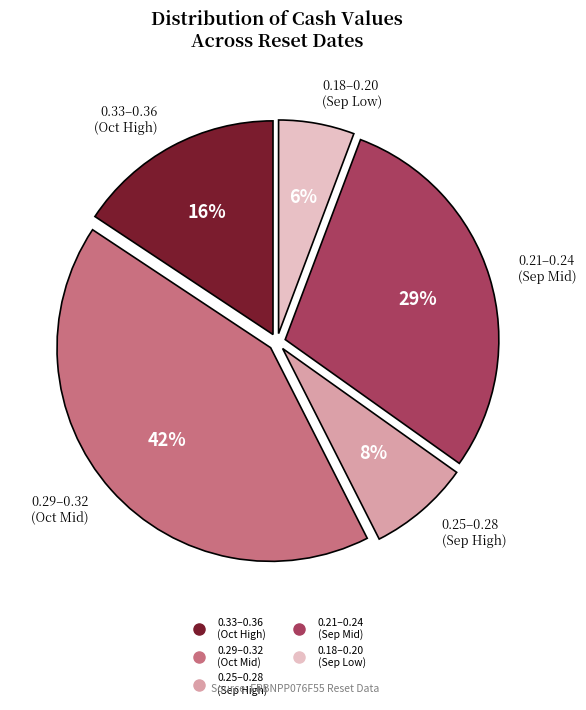

To the nearest percent, what is the difference between the largest and smallest slice percentages?

36%